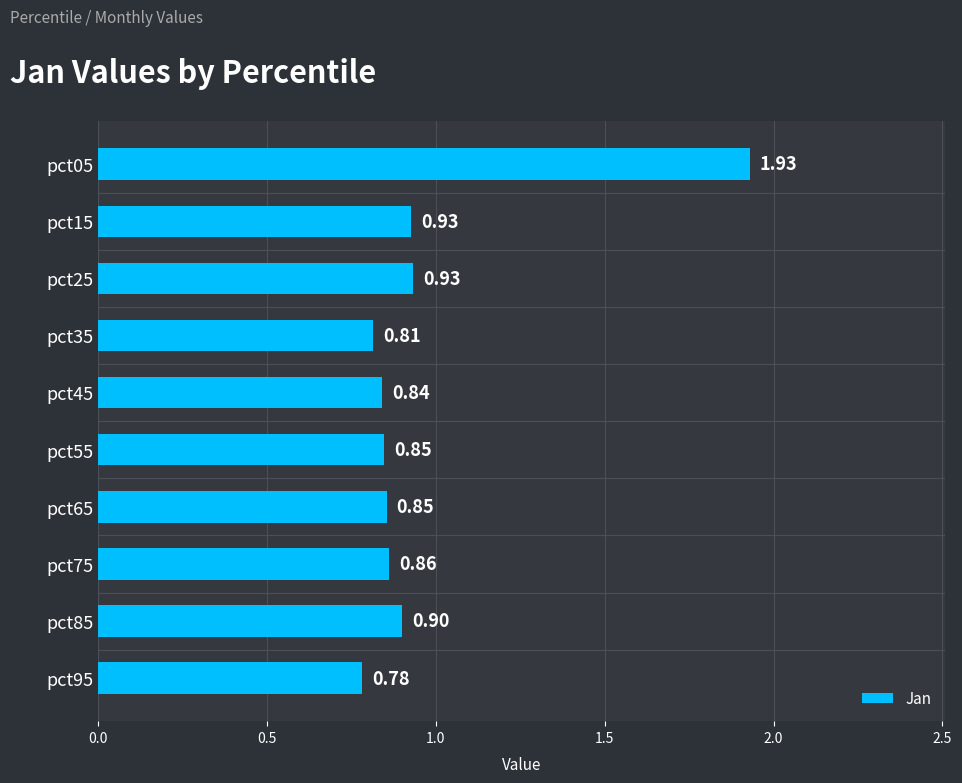

Which has a higher value, pct45 or pct15?

pct15